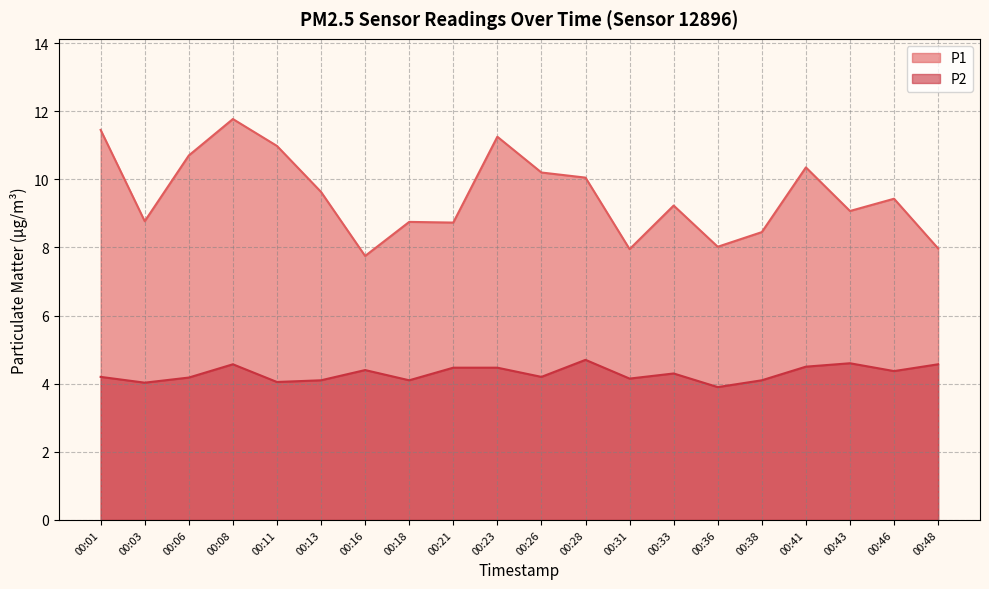

Between 00:16 and 00:18, which series saw the biggest shift?

P1